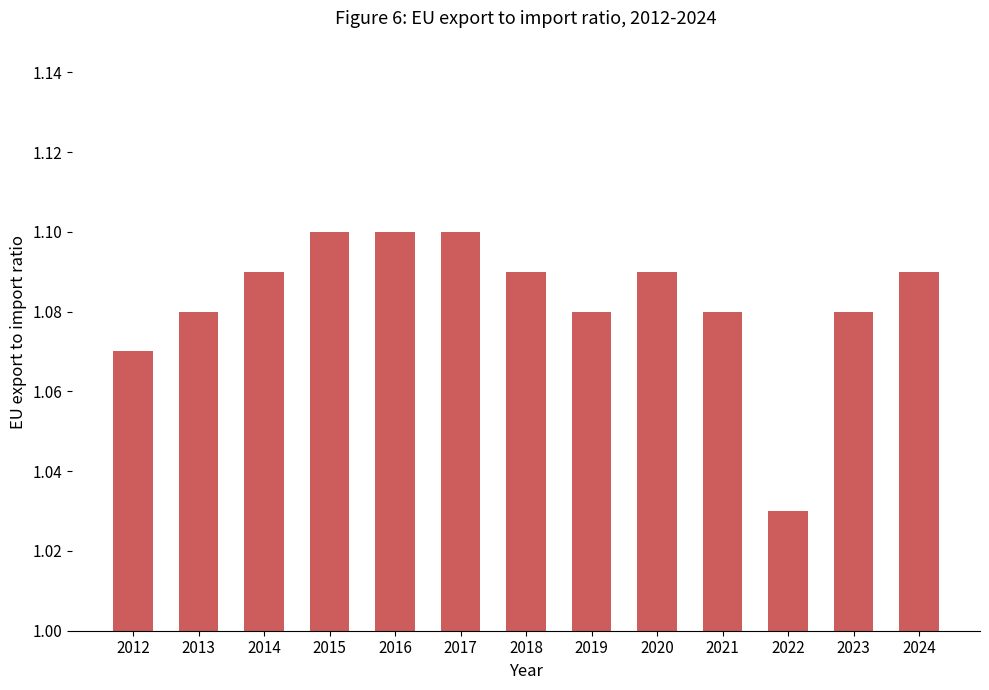

At which category does the chart reach its minimum across all series?

2022